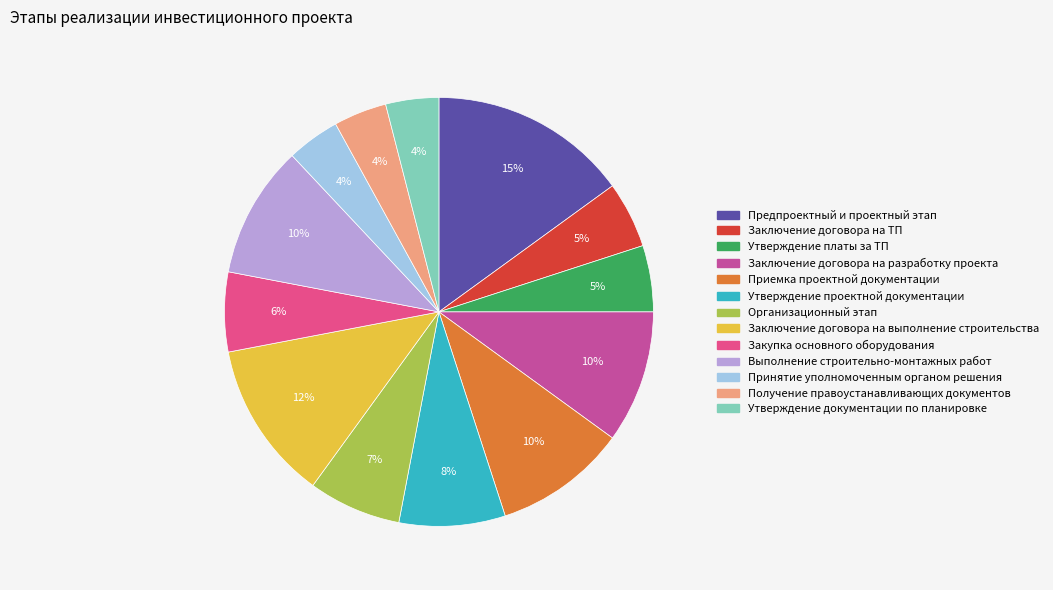

To the nearest percent, what percentage of the pie is Предпроектный и проектный этап?

15%